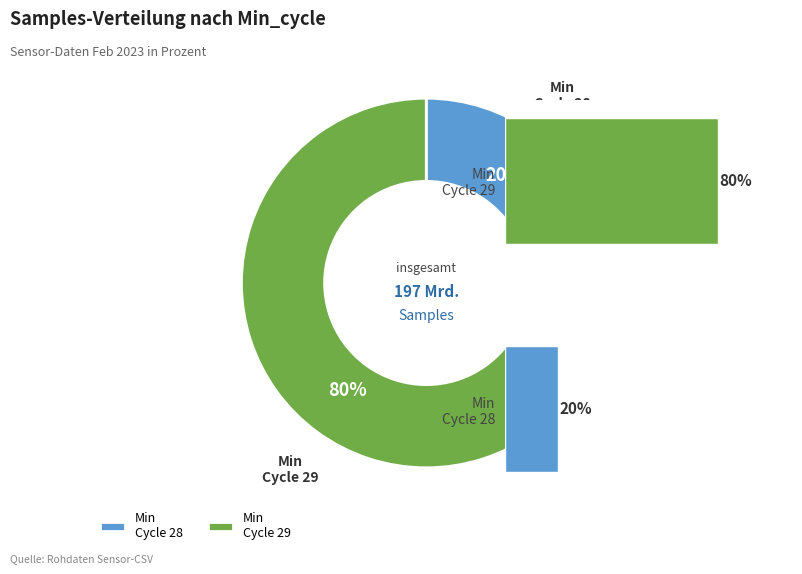

Does 2 represent more than half of the total?

No